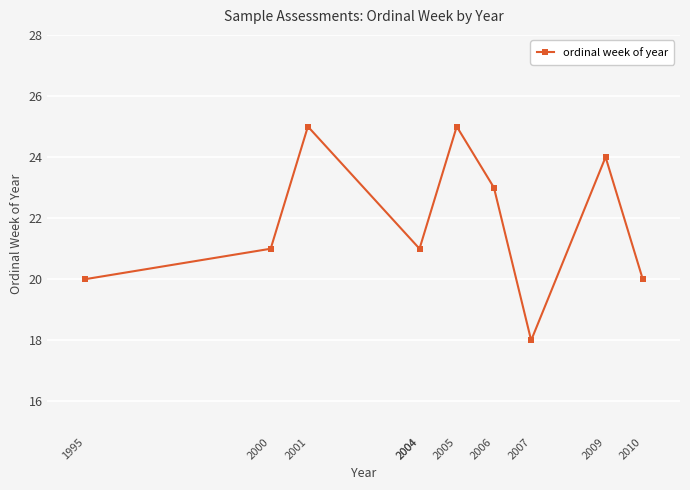

The value at 2009 is 24. True or false?

True